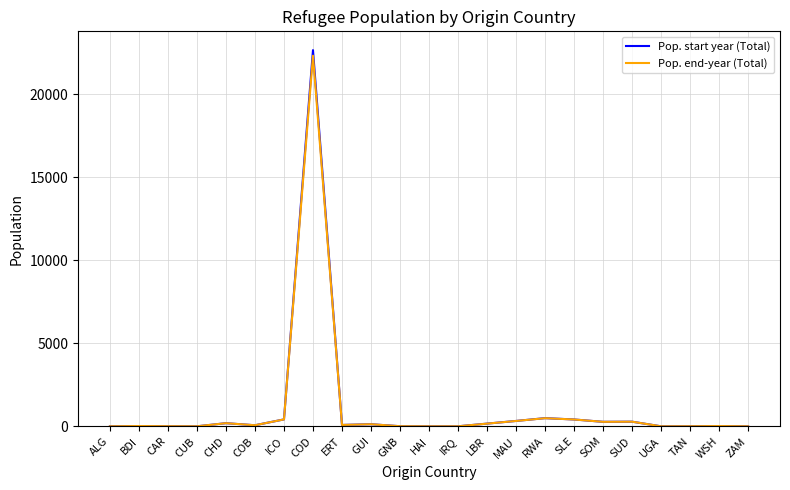

What is the average value of the Pop. start year (Total) series?

1110